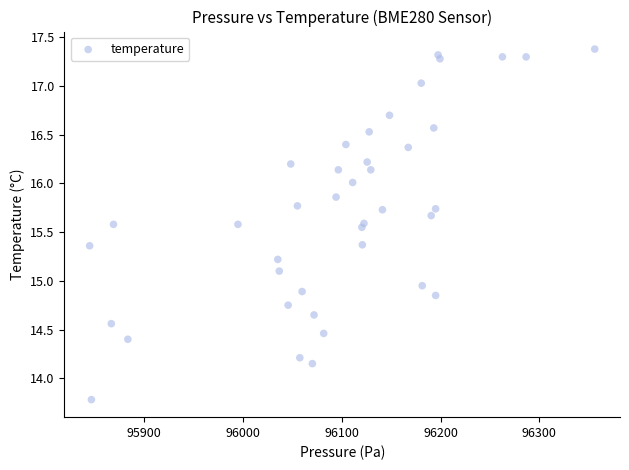

What is the range of Y values (max minus min)?

3.6